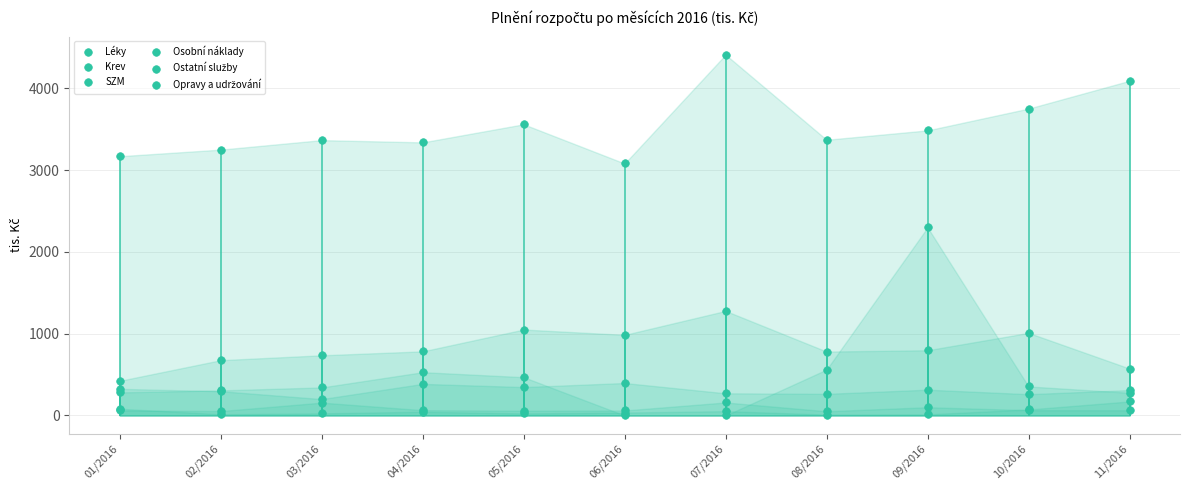

Which series reaches the maximum Y coordinate?

Osobní náklady